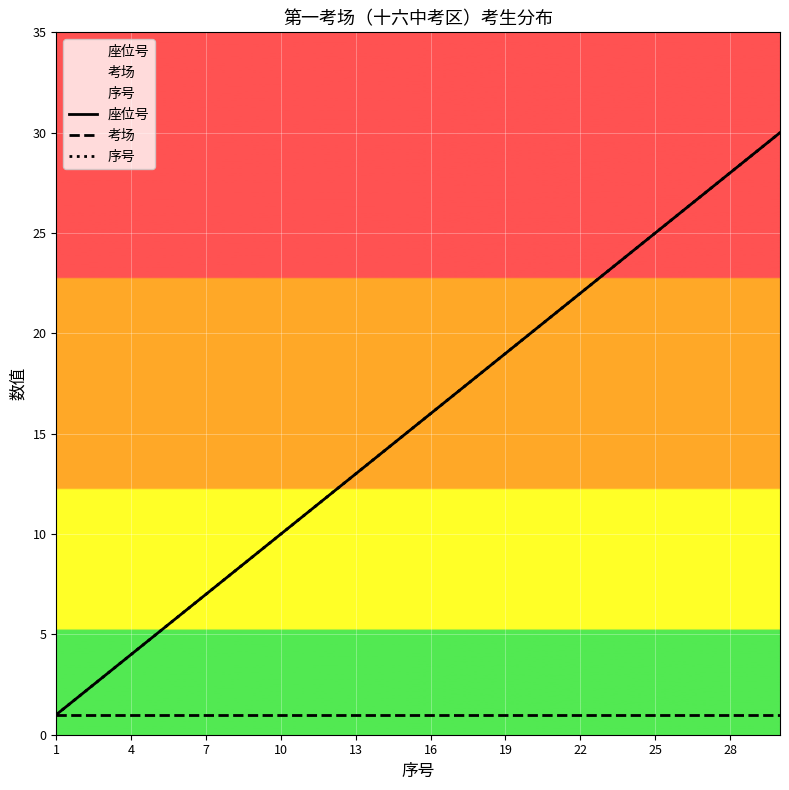

What are all the series names shown in the legend?

座位号, 考场, 序号